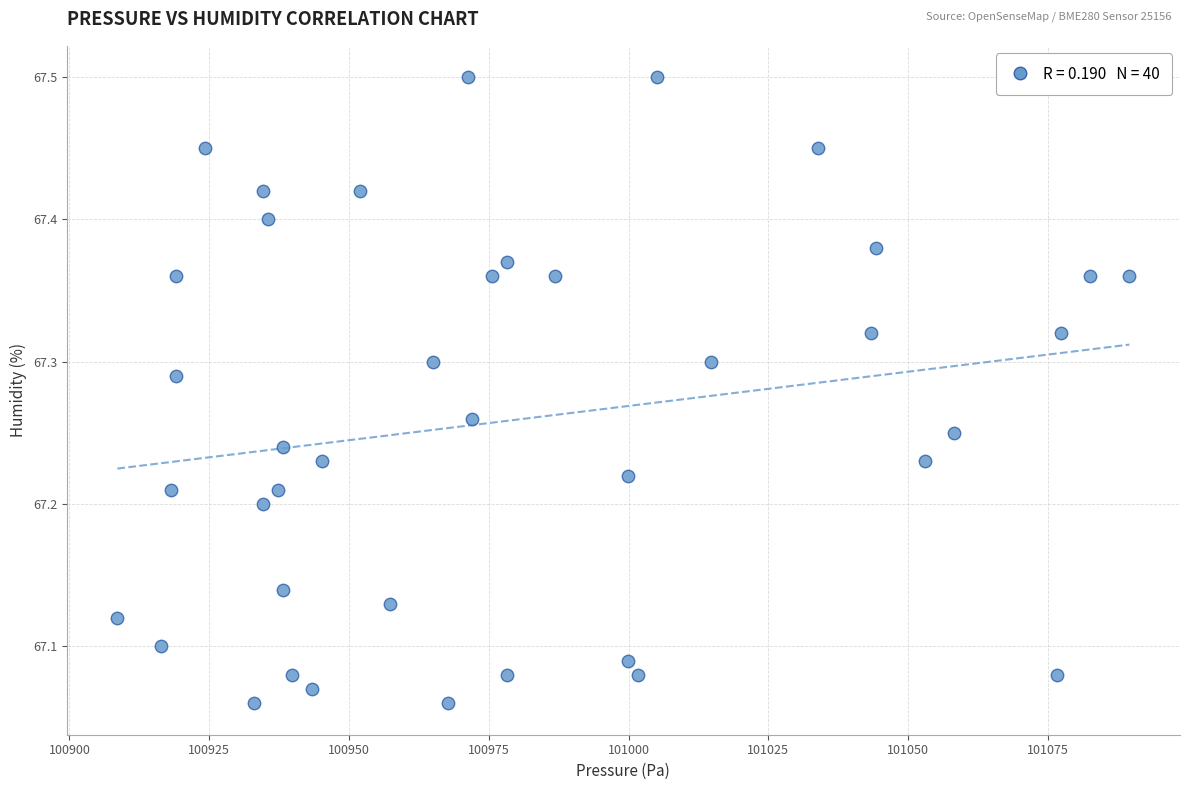

What is the range of Y values (max minus min)?

0.4